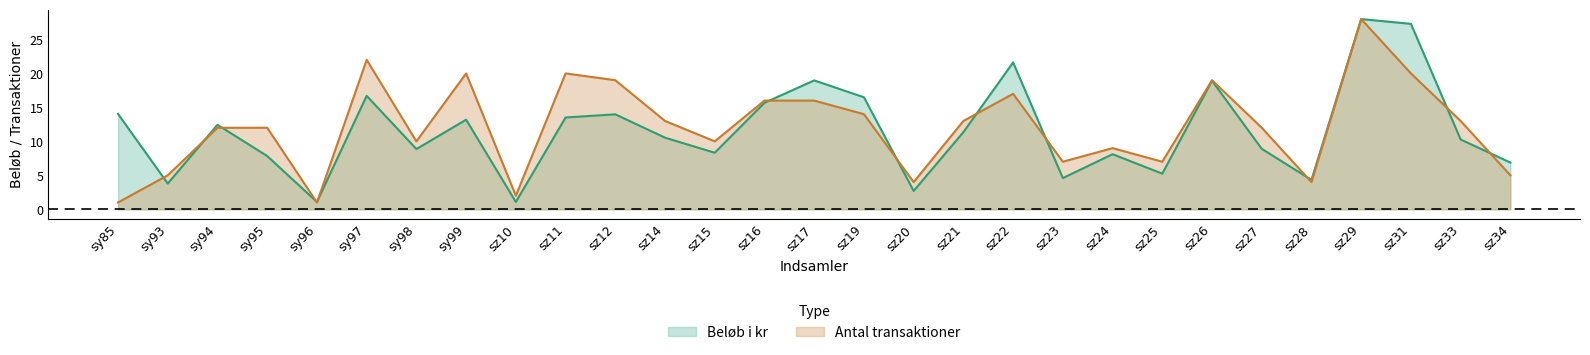

What are all the series names shown in the legend?

Beløb i kr, Antal transaktioner